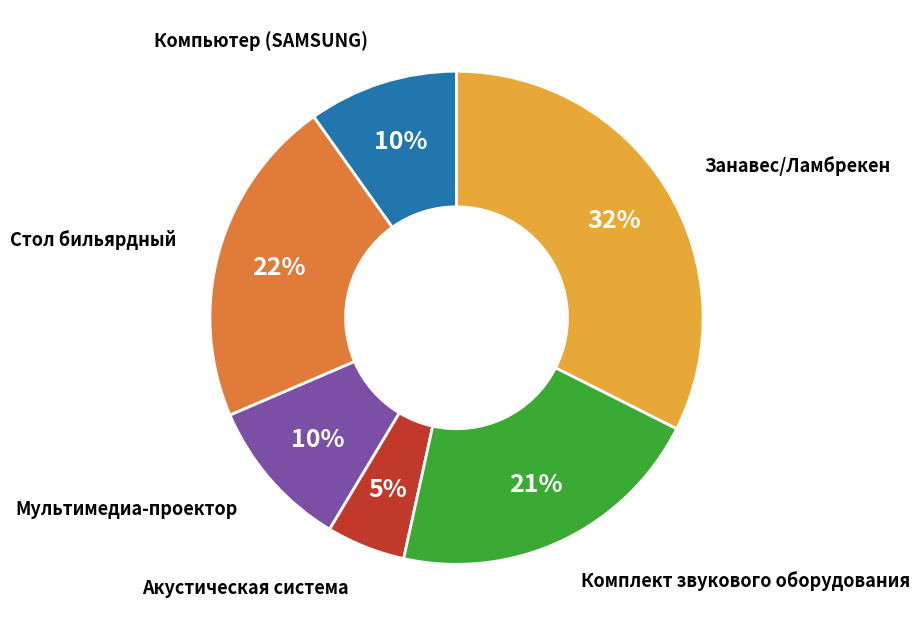

Is there a majority slice in this chart?

No